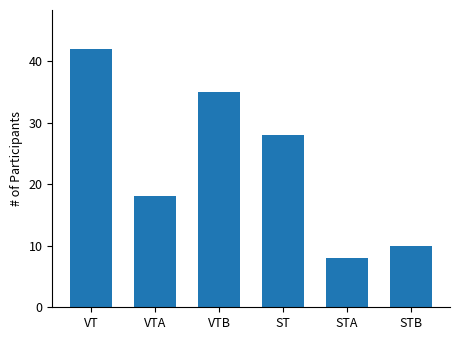

What is the ratio of the value at VT to the value at STB?

4.2